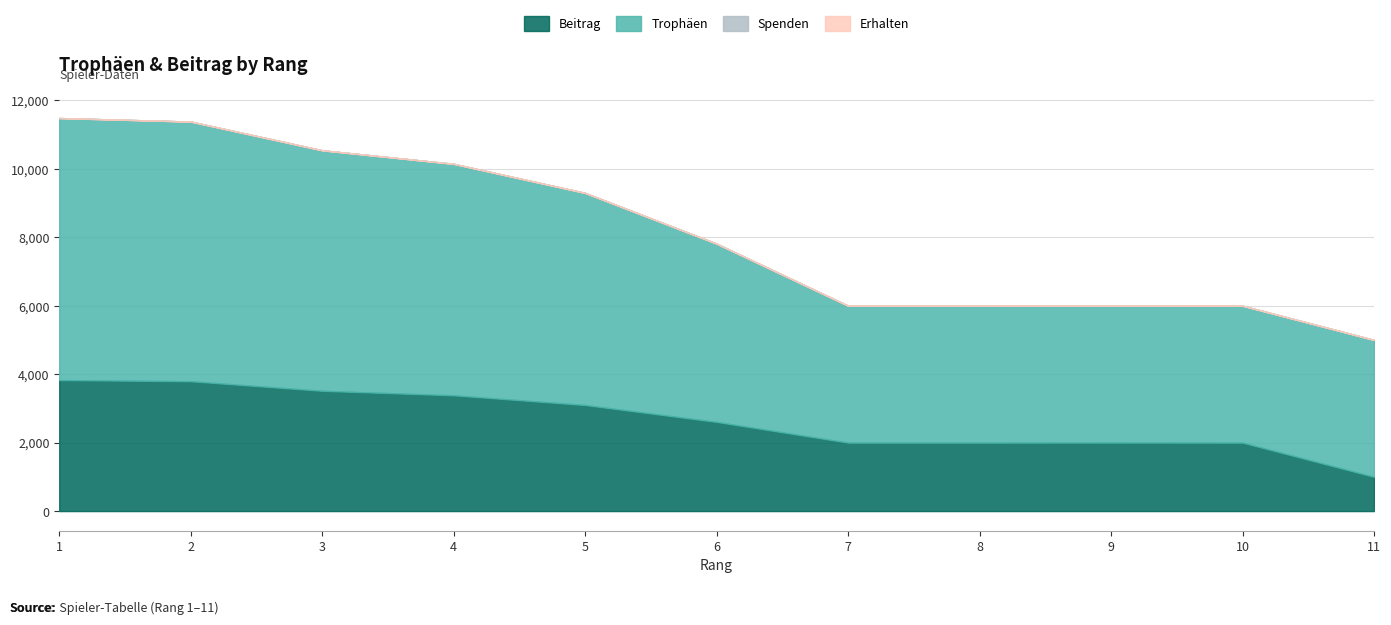

True or false: Beitrag and Trophäen cross at least once.

False